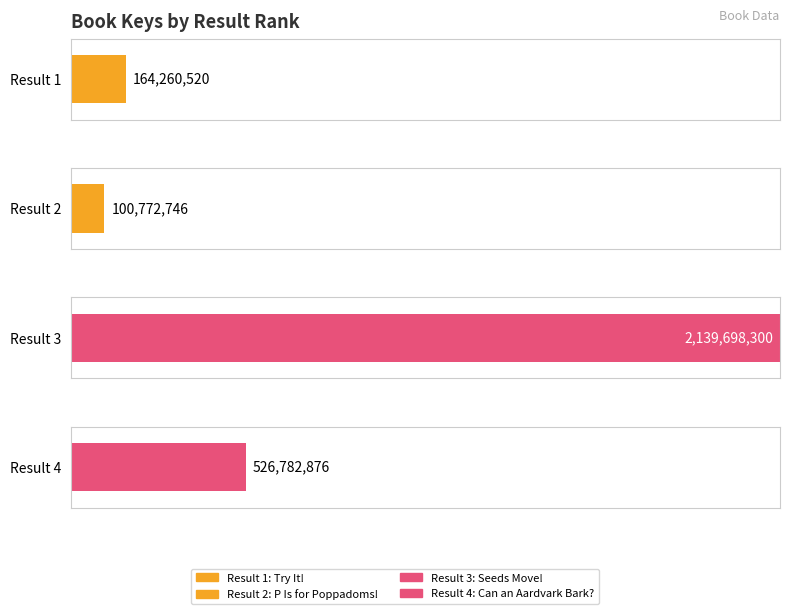

What value does the data have at 4, to the nearest 50?

526782900